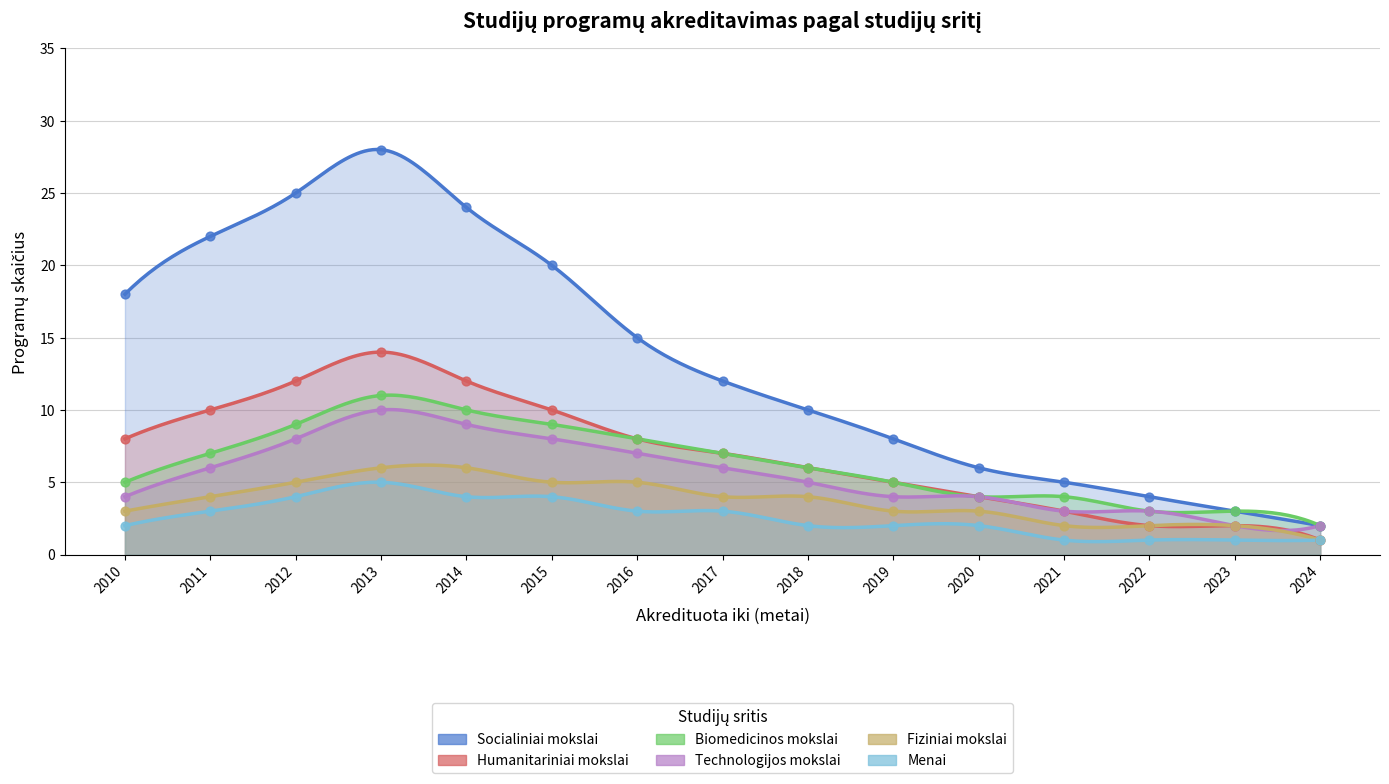

At how many categories does at least one series exceed 15?

6